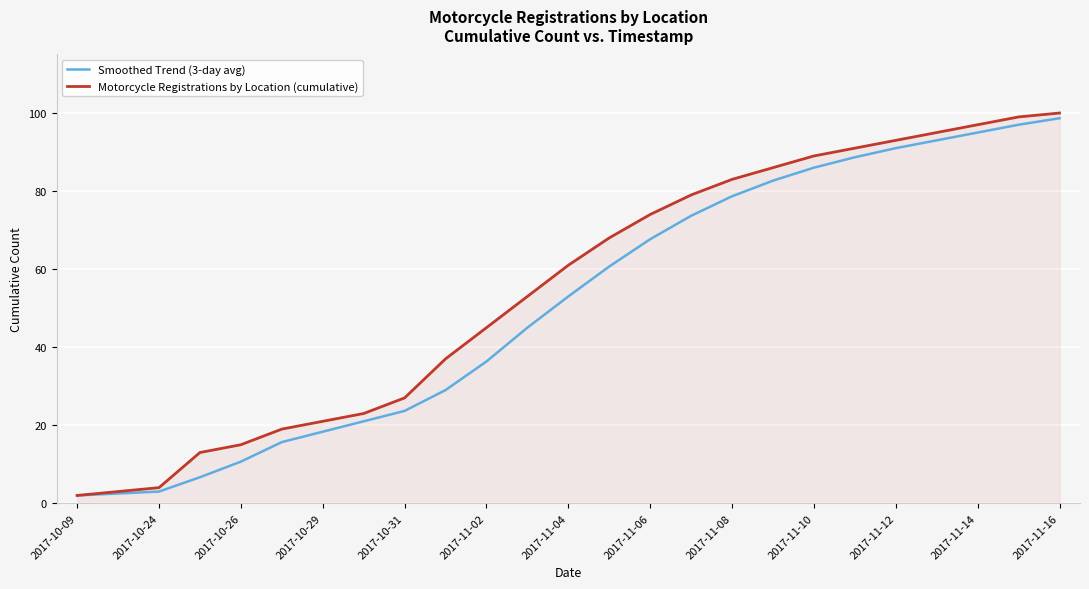

List the series in order of their peak value, lowest first.

Smoothed Trend (3-day avg), Motorcycle Registrations by Location (cumulative)